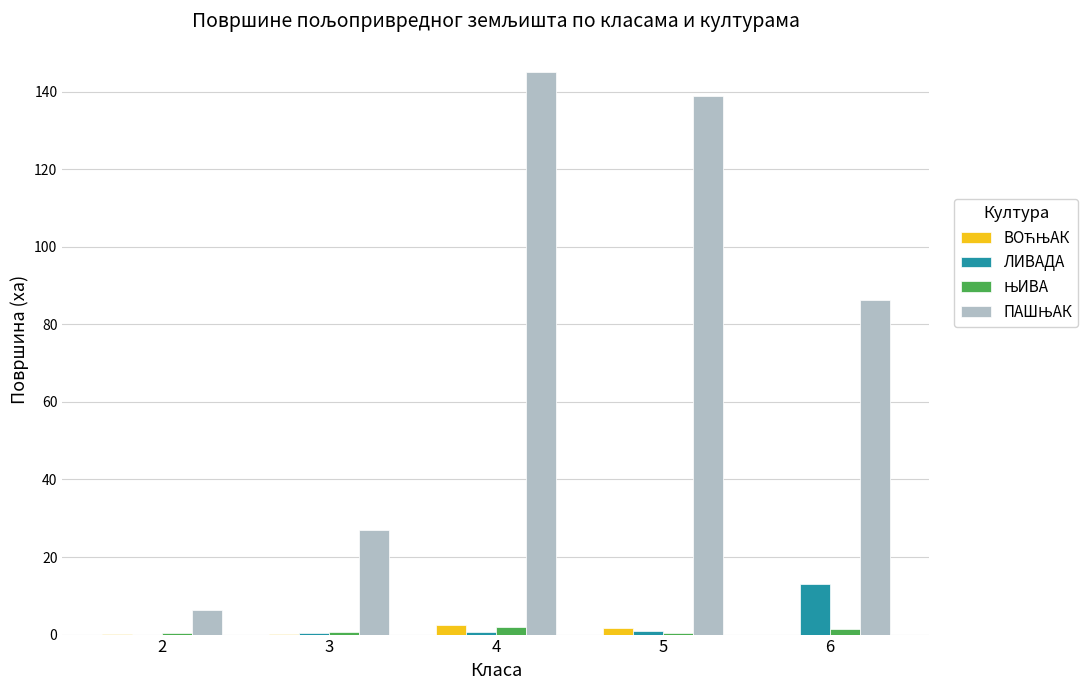

What is the greatest value displayed?

145.1